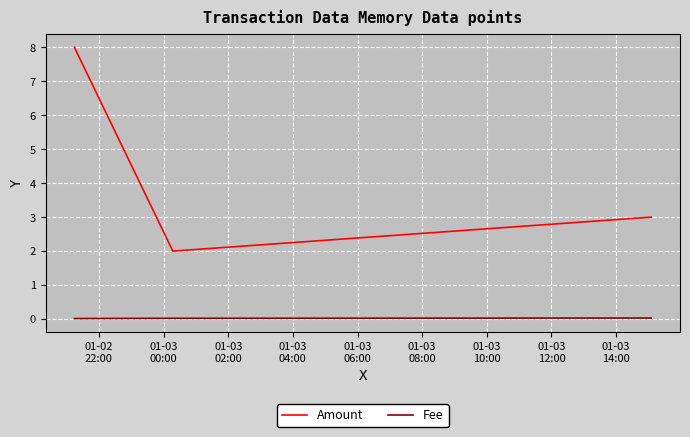

What is the difference between the maximum and second lowest values in the Amount series?

5.0